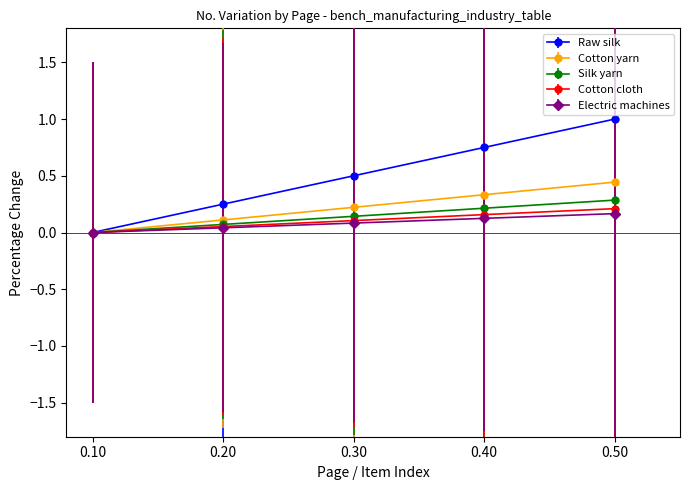

Between 0.30 and 0.40, which series saw the biggest shift?

Raw silk